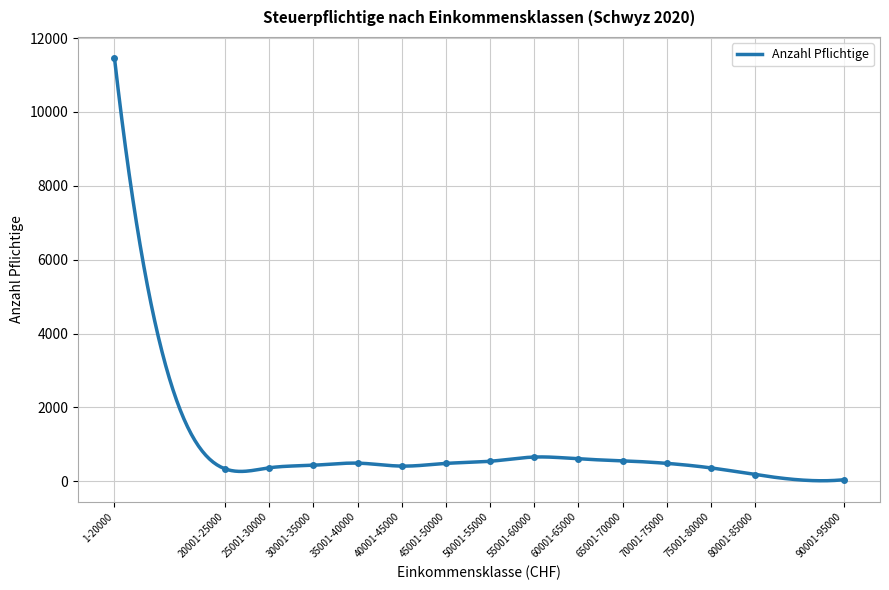

List the labels in order of value, smallest first.

90001-95000, 80001-85000, 20001-25000, 75001-80000, 25001-30000, 40001-45000, 30001-35000, 45001-50000, 70001-75000, 35001-40000, 50001-55000, 65001-70000, 60001-65000, 55001-60000, 1-20000